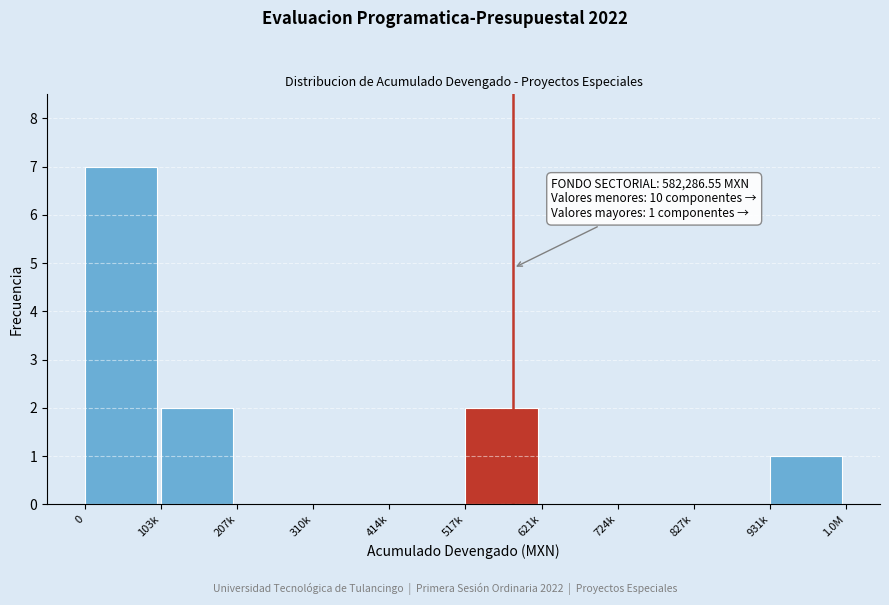

Reading right to left, extract all data points from this chart.

931k=1	827k=0	724k=0	621k=0	517k=2	414k=0	310k=0	207k=0	103k=2	0=7